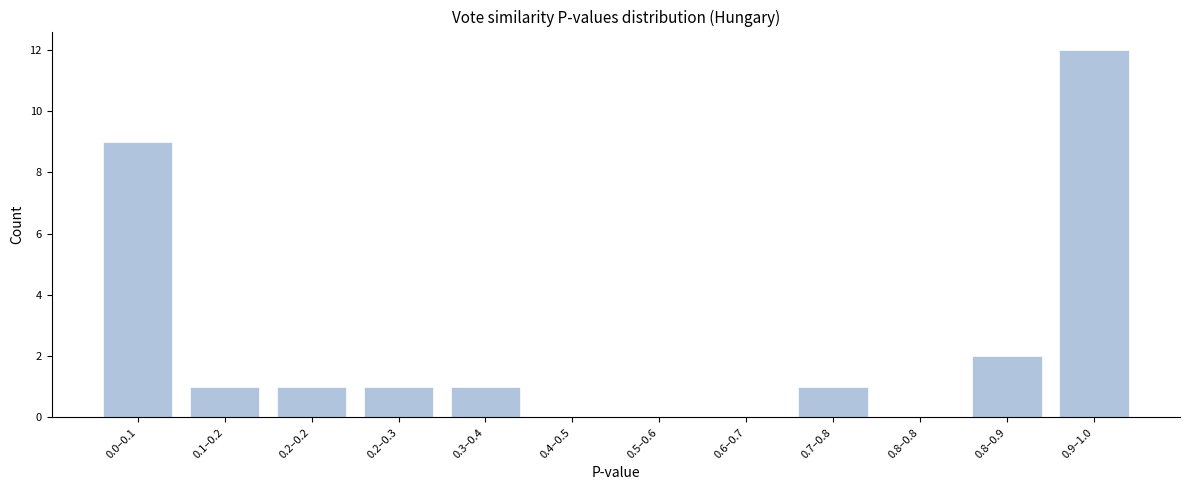

Reading left to right, list all the values displayed in this chart.

0.0–0.1=9	0.1–0.2=1	0.2–0.2=1	0.2–0.3=1	0.3–0.4=1	0.4–0.5=0	0.5–0.6=0	0.6–0.7=0	0.7–0.8=1	0.8–0.8=0	0.8–0.9=2	0.9–1.0=12